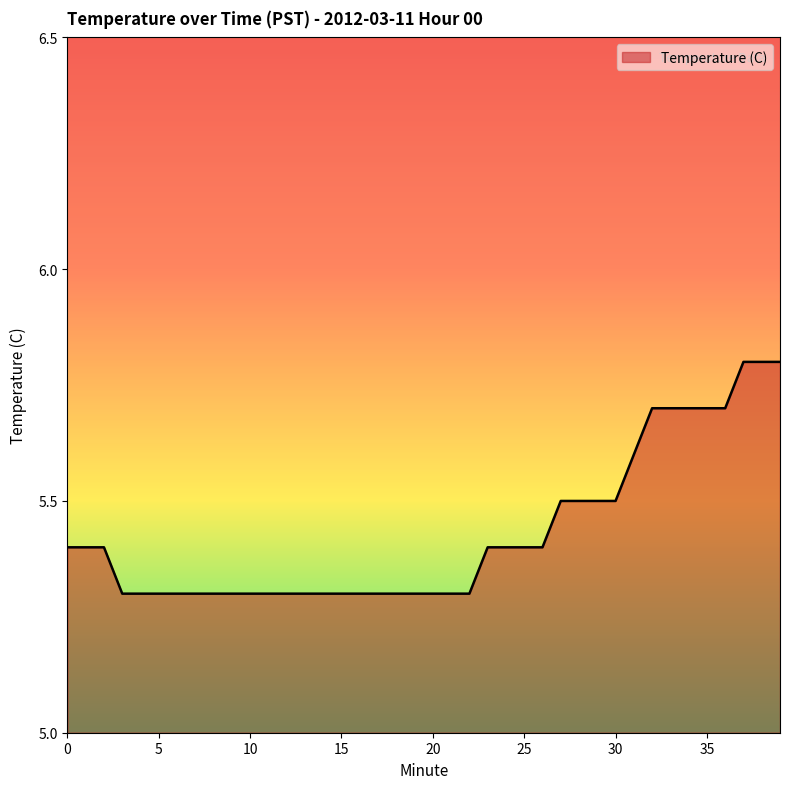

What is the difference between the maximum and minimum values?

0.5